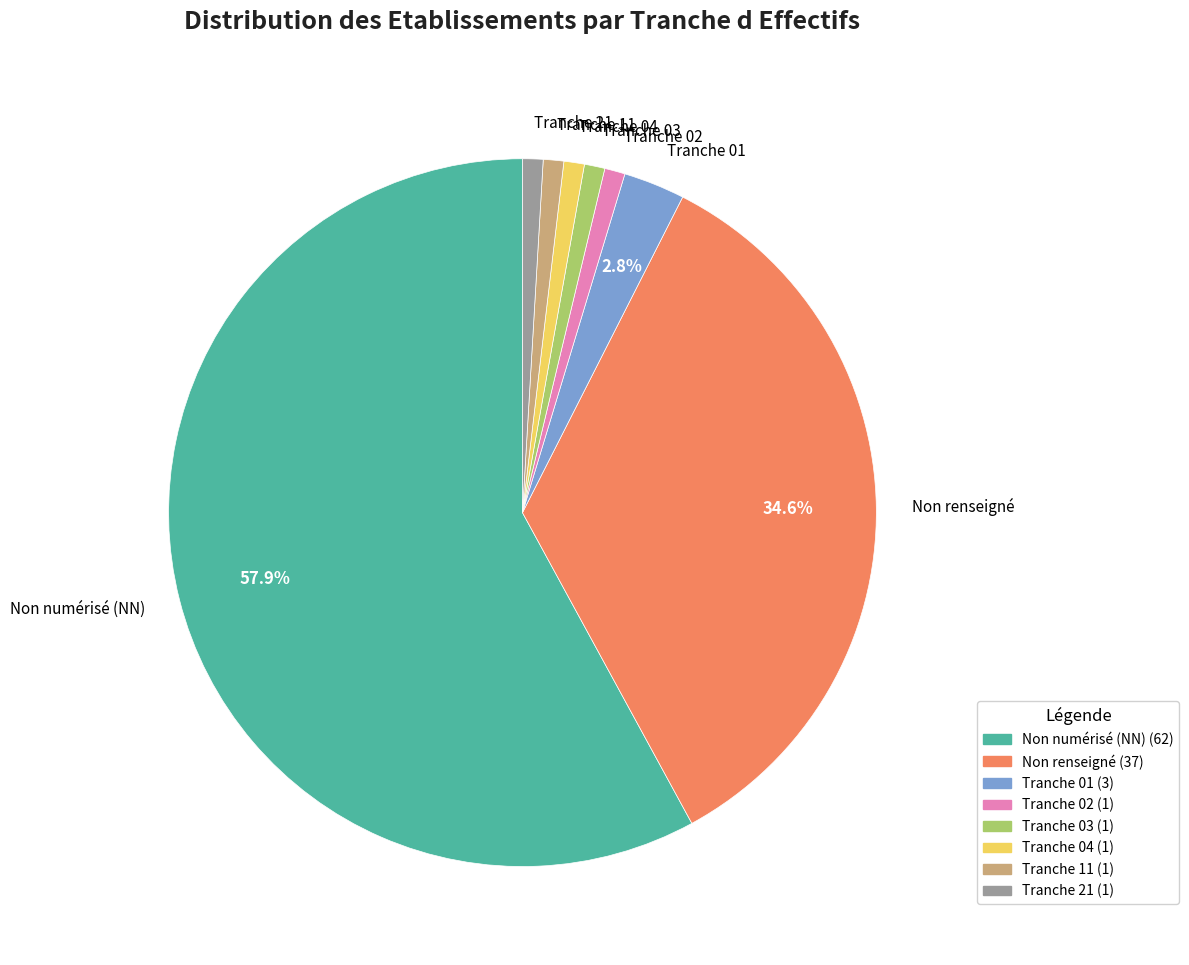

Is the sum of Tranche 01 and Tranche 02 greater than half?

No